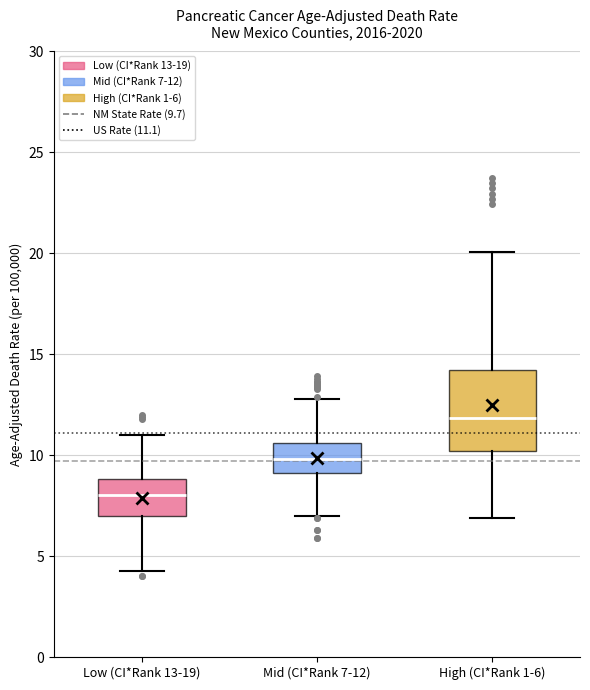

Which box is the tallest, from its lower edge to its upper edge?

High (CI*Rank 1-6)